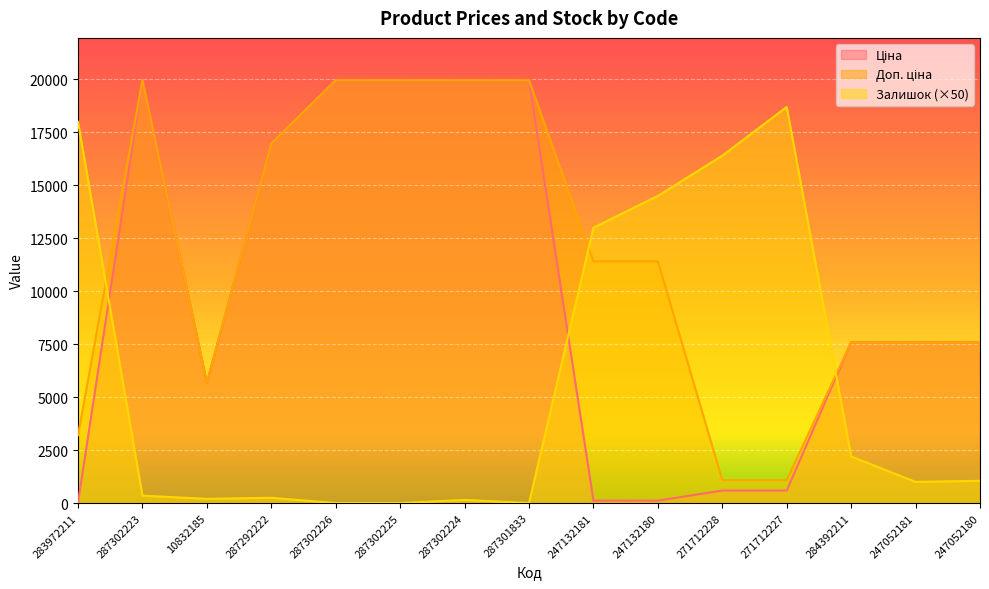

Between 287302224 and 247052180, which series saw the biggest shift?

Ціна